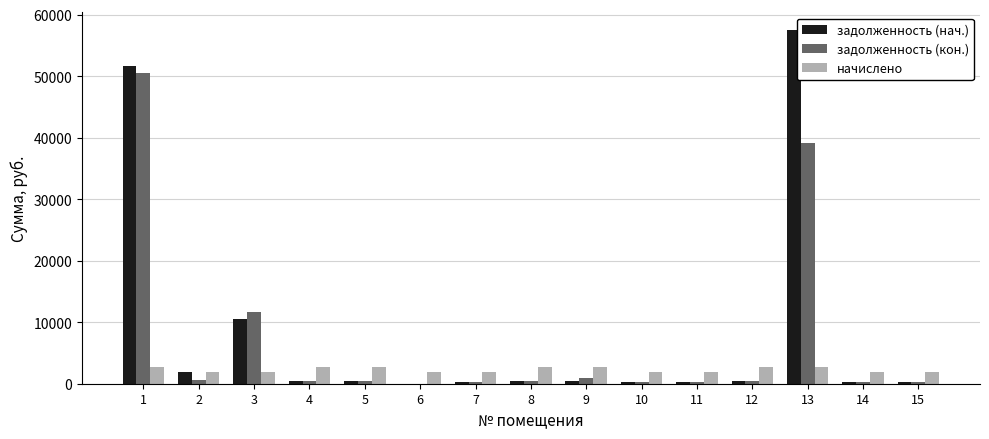

What are all the series names shown in the legend?

задолженность (нач.), задолженность (кон.), начислено